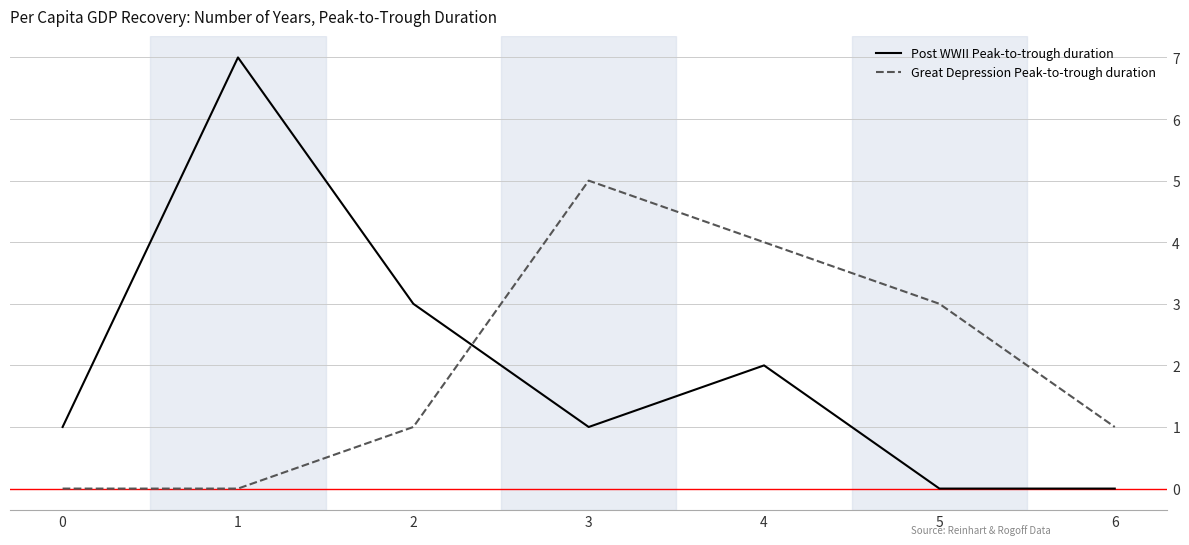

How many interior local peaks does the Great Depression Peak-to-trough duration series have?

1